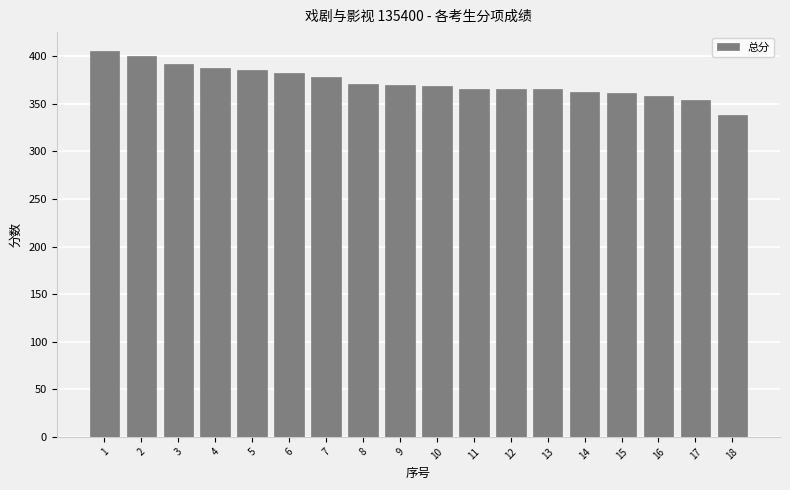

What is the difference between the second highest and minimum values?

62